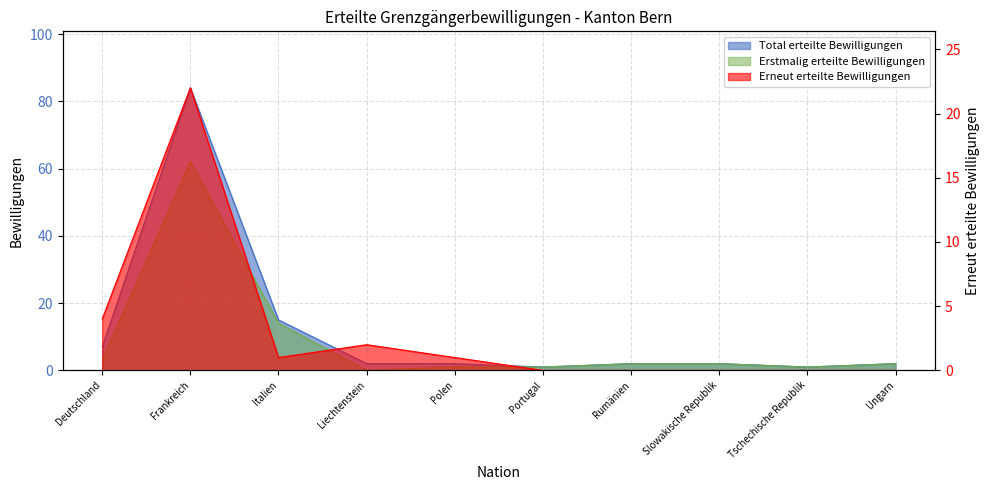

What is the difference between the highest and lowest values at Tschechische Republik?

1